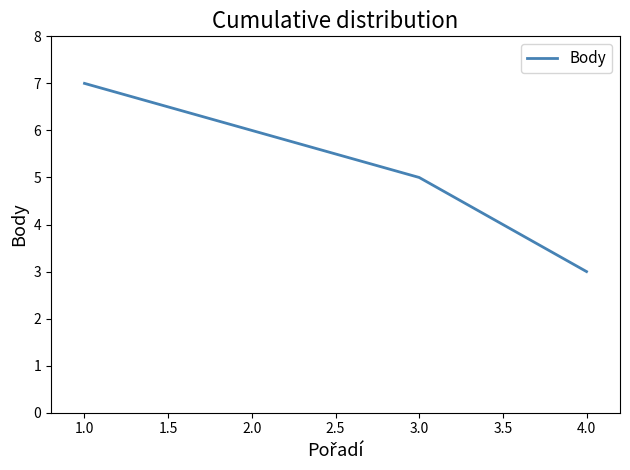

The value at 2.0 is 9. True or false?

False